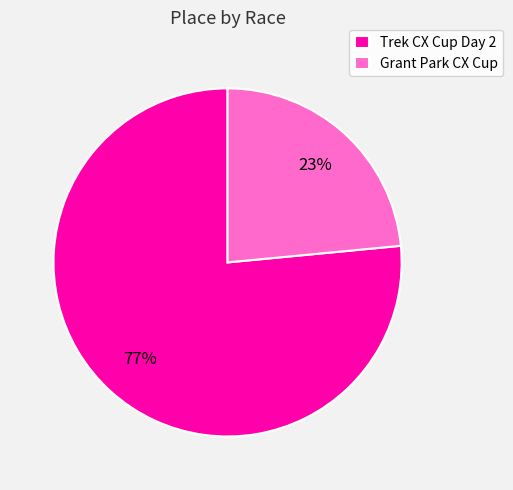

The Trek CX Cup Day 2 slice represents 77% of the pie. True or false?

True